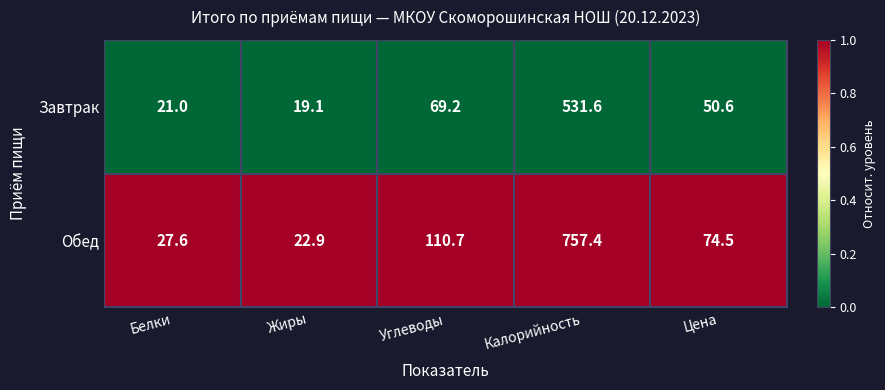

Between Углеводы and Калорийность, which series saw the biggest shift?

Обед